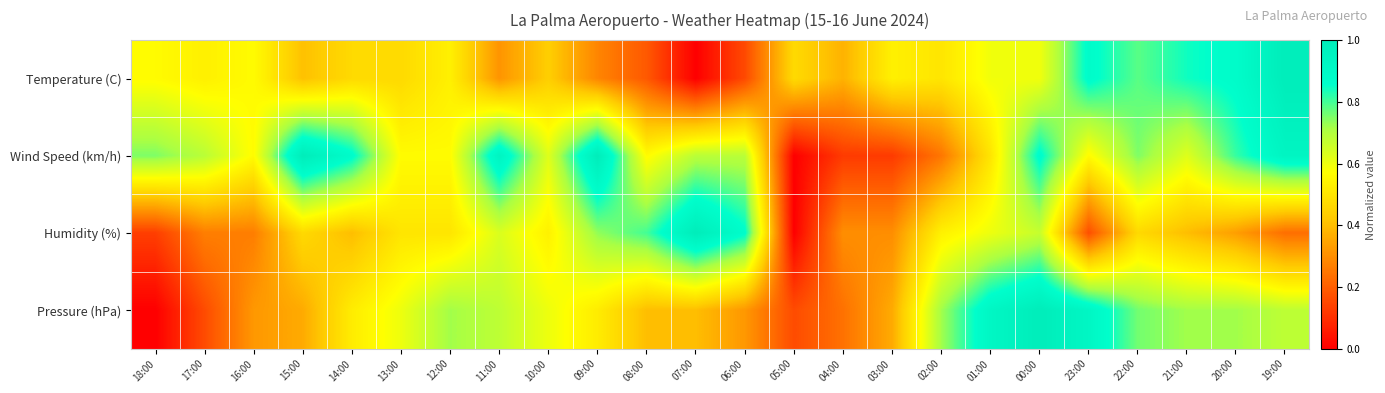

Reading right to left, transcribe all the data shown in this chart.

Temperature (C): 19:00=1.0	20:00=0.9	21:00=0.8	22:00=0.8	23:00=0.9	00:00=0.6	01:00=0.6	02:00=0.5	03:00=0.5	04:00=0.4	05:00=0.5	06:00=0.2	07:00=0.0	08:00=0.2	09:00=0.3	10:00=0.4	11:00=0.3	12:00=0.5	13:00=0.5	14:00=0.5	15:00=0.4	16:00=0.6	17:00=0.5	18:00=0.6
Wind Speed (km/h): 19:00=0.9	20:00=0.8	21:00=0.6	22:00=0.8	23:00=0.6	00:00=0.9	01:00=0.5	02:00=0.2	03:00=0.1	04:00=0.1	05:00=0.0	06:00=0.7	07:00=0.7	08:00=0.6	09:00=1.0	10:00=0.6	11:00=0.9	12:00=0.6	13:00=0.6	14:00=0.9	15:00=1.0	16:00=0.6	17:00=0.7	18:00=0.8
Humidity (%): 19:00=0.2	20:00=0.3	21:00=0.4	22:00=0.5	23:00=0.2	00:00=0.7	01:00=0.6	02:00=0.5	03:00=0.3	04:00=0.3	05:00=0.0	06:00=0.9	07:00=1.0	08:00=0.8	09:00=0.7	10:00=0.5	11:00=0.6	12:00=0.5	13:00=0.5	14:00=0.4	15:00=0.5	16:00=0.3	17:00=0.3	18:00=0.1
Pressure (hPa): 19:00=0.7	20:00=0.7	21:00=0.7	22:00=0.8	23:00=0.9	00:00=1.0	01:00=0.9	02:00=0.7	03:00=0.4	04:00=0.2	05:00=0.2	06:00=0.3	07:00=0.4	08:00=0.4	09:00=0.5	10:00=0.6	11:00=0.7	12:00=0.7	13:00=0.6	14:00=0.5	15:00=0.4	16:00=0.3	17:00=0.2	18:00=0.0